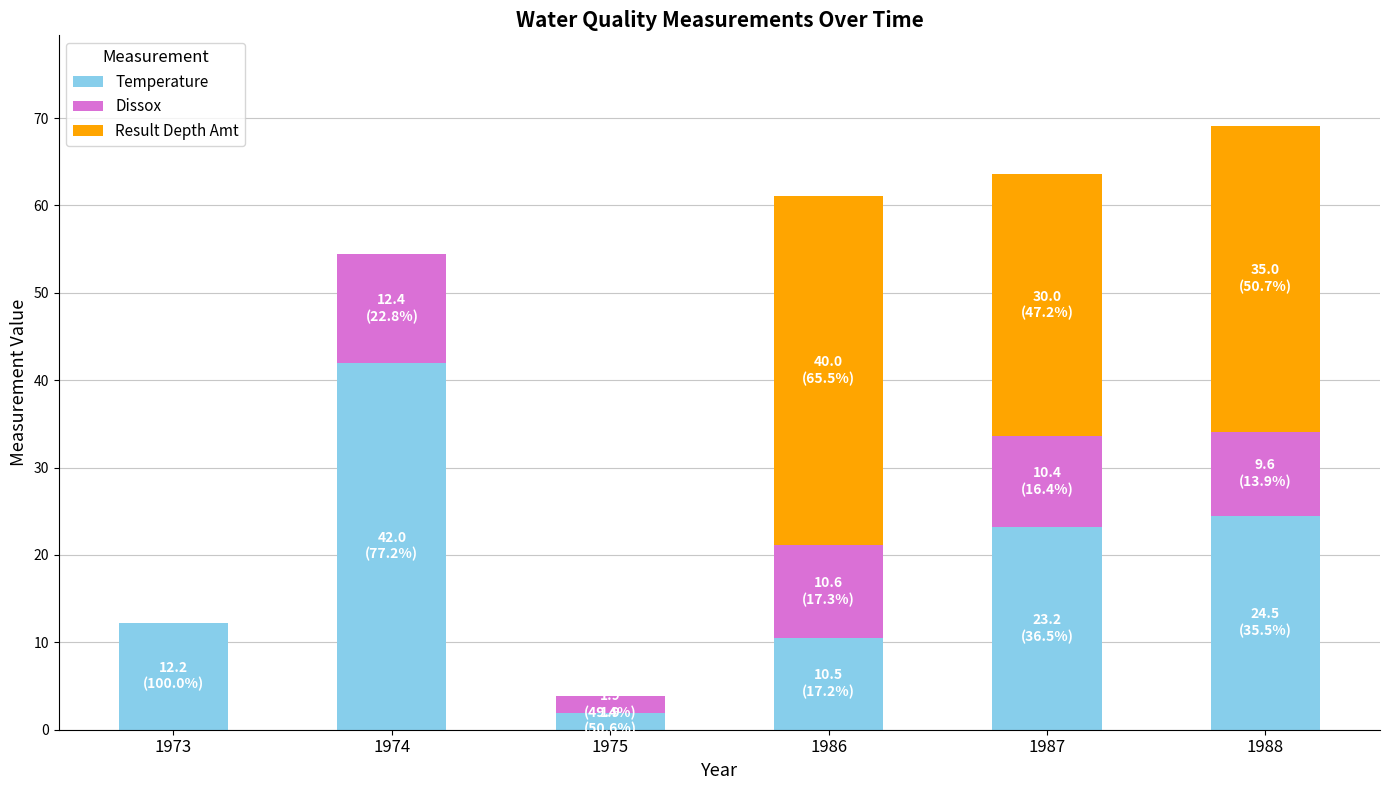

How many categories are shown in the chart?

6